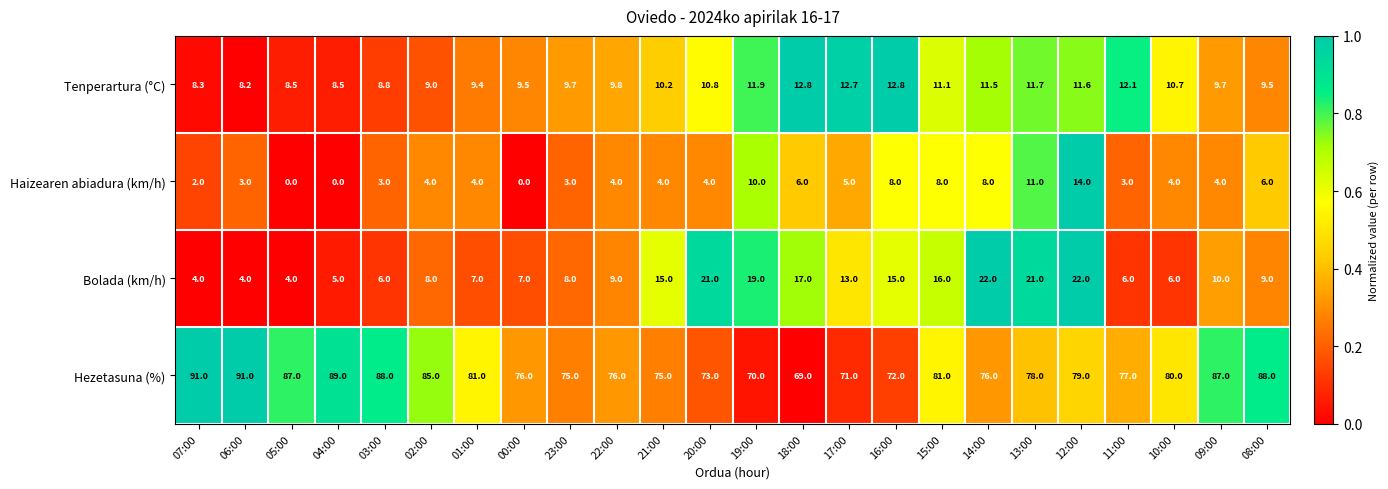

The Hezetasuna (%) series shows 24.9 at 11:00. True or false?

False